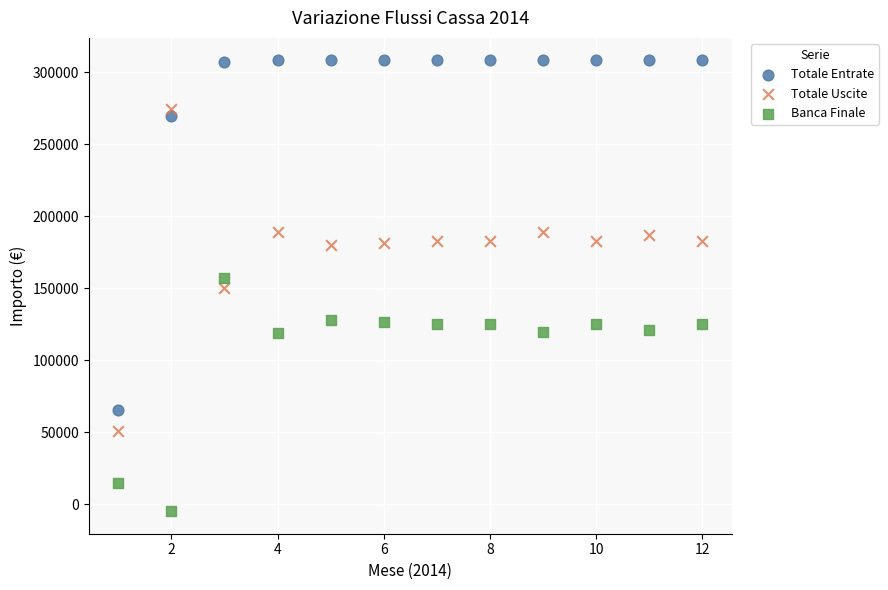

Which series contains the lowest Y value?

Banca Finale